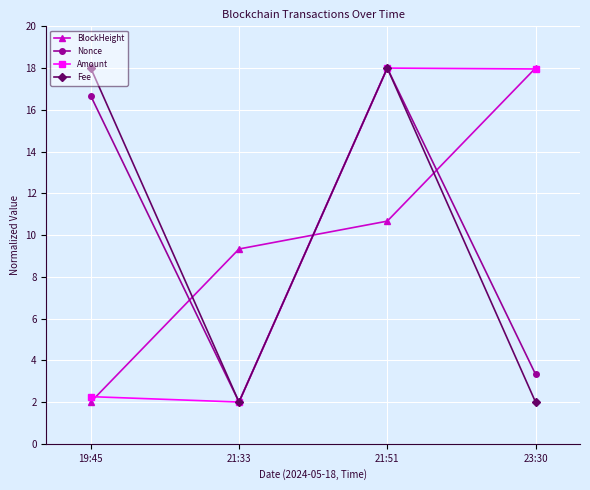

What is the difference between the maximum and minimum values in the BlockHeight series?

16.0